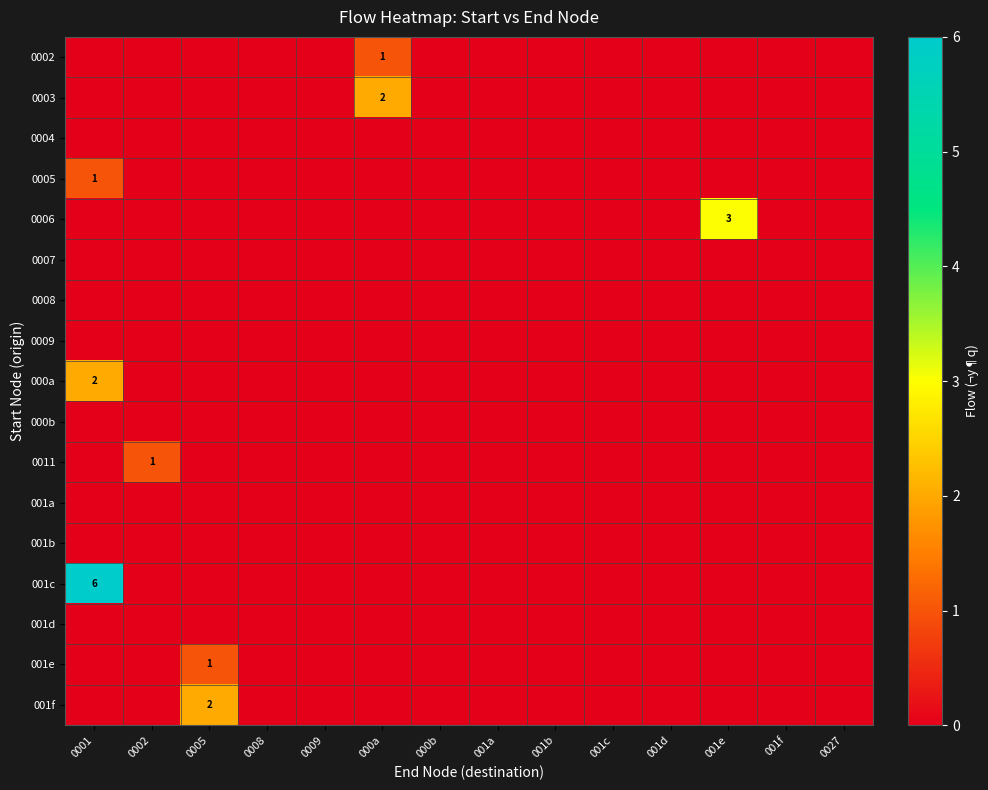

At how many categories does at least one series exceed 5?

1